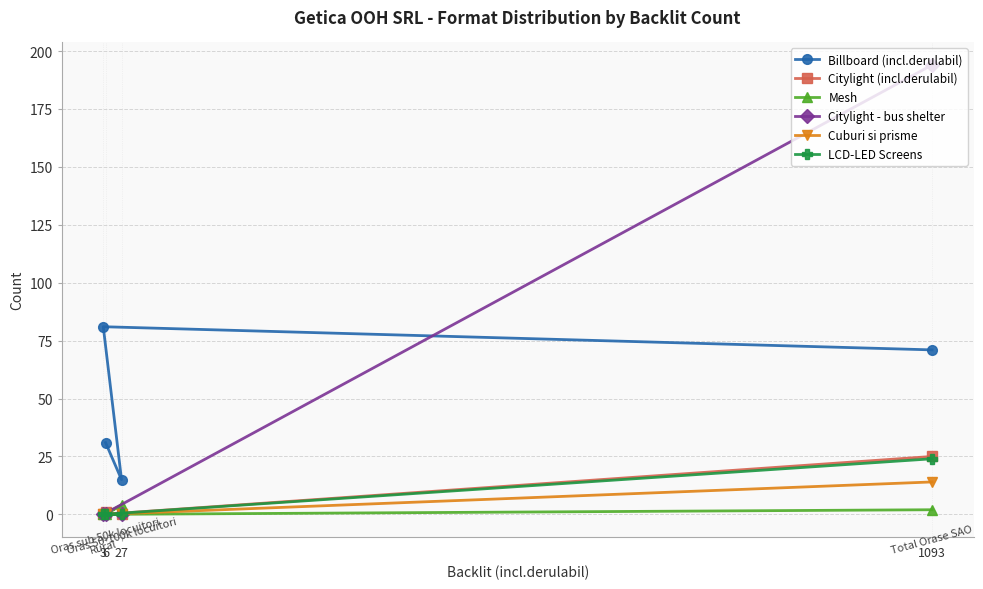

Which has a higher value, 6 or 27?

6